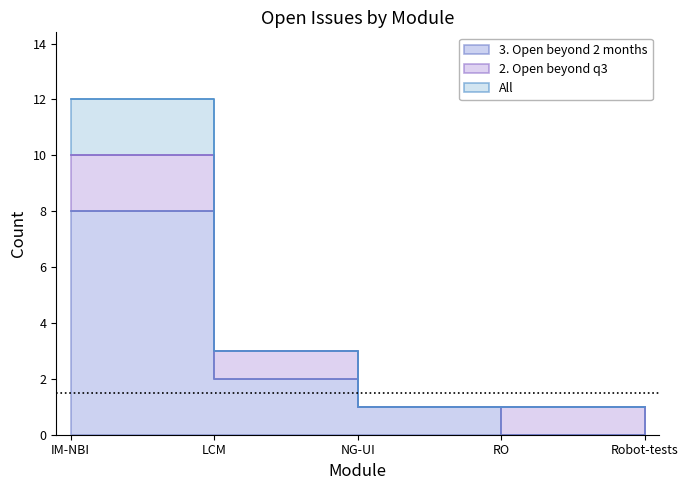

True or false: All and 3. Open beyond 2 months cross at least once.

False